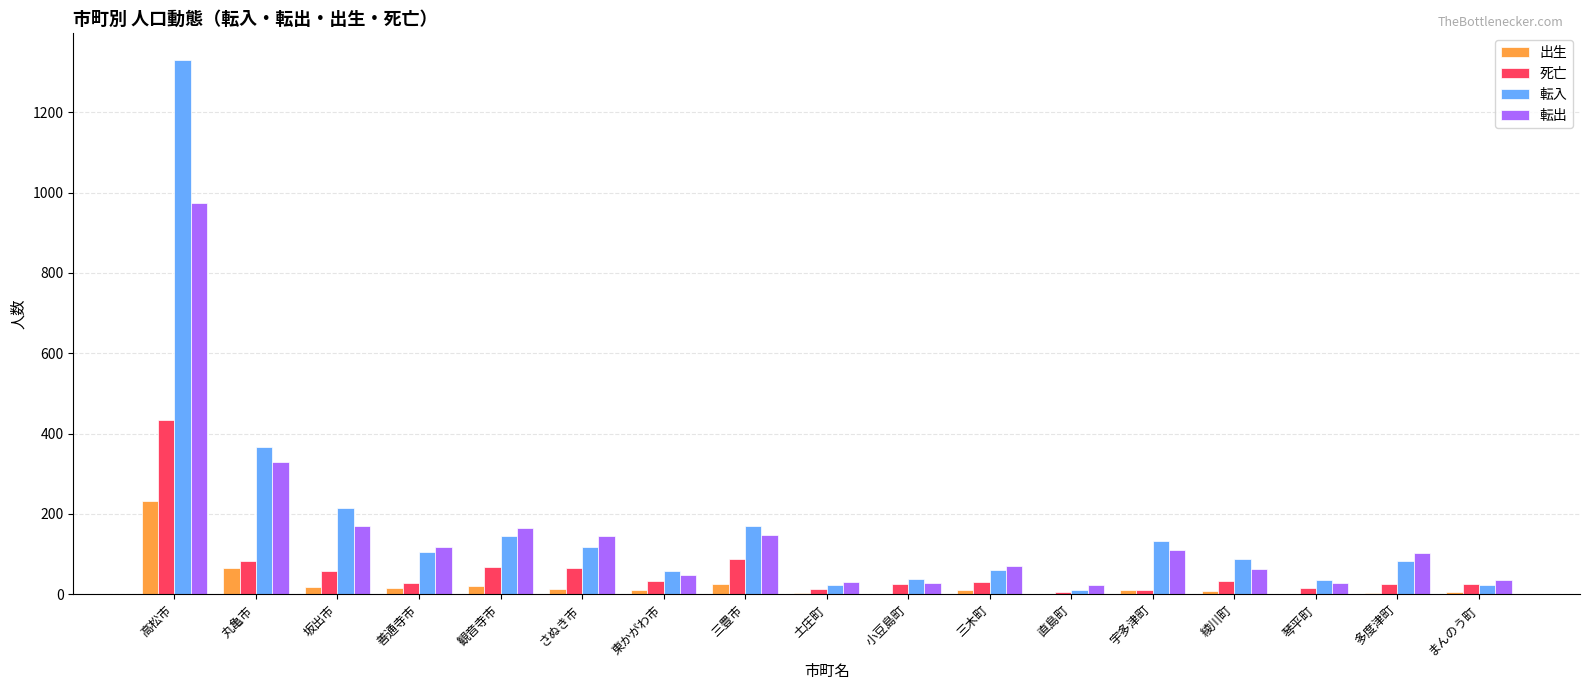

At which label does 出生 reach its peak?

高松市